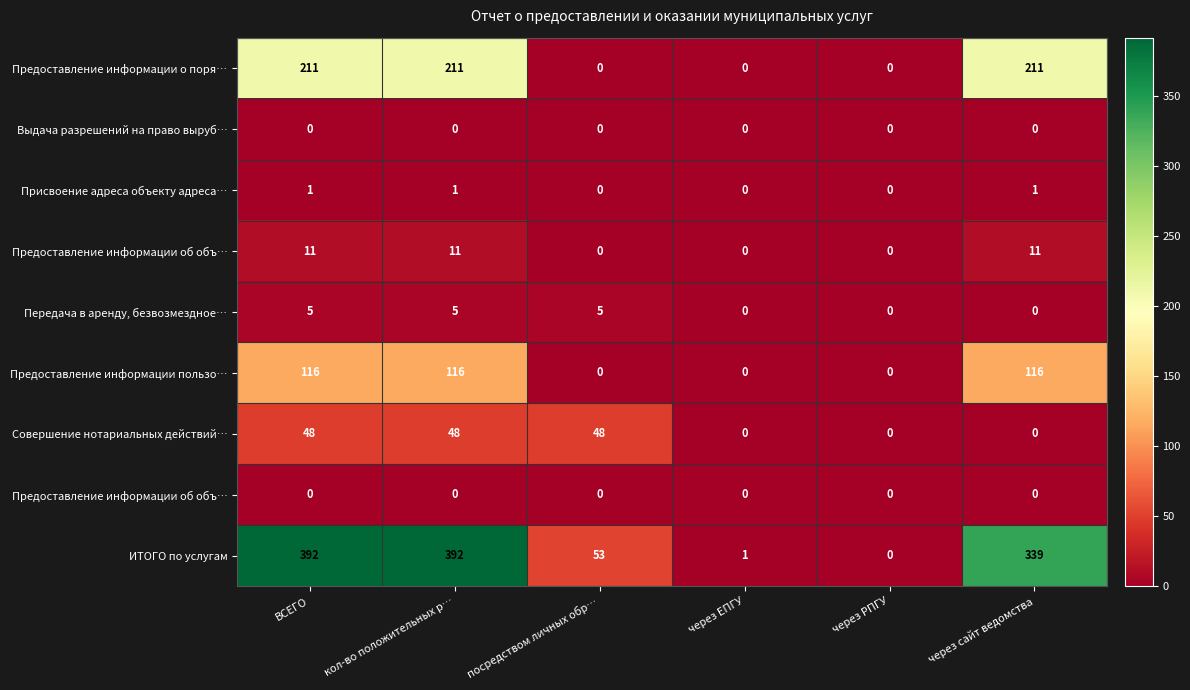

At how many categories does at least one series exceed 312?

3